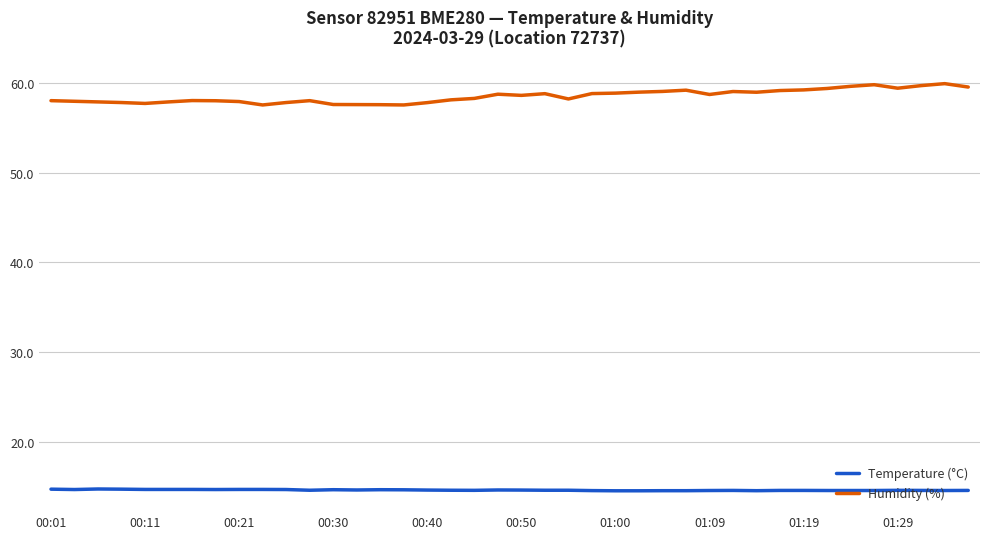

What is the highest value of the Humidity (%) series?

60.0